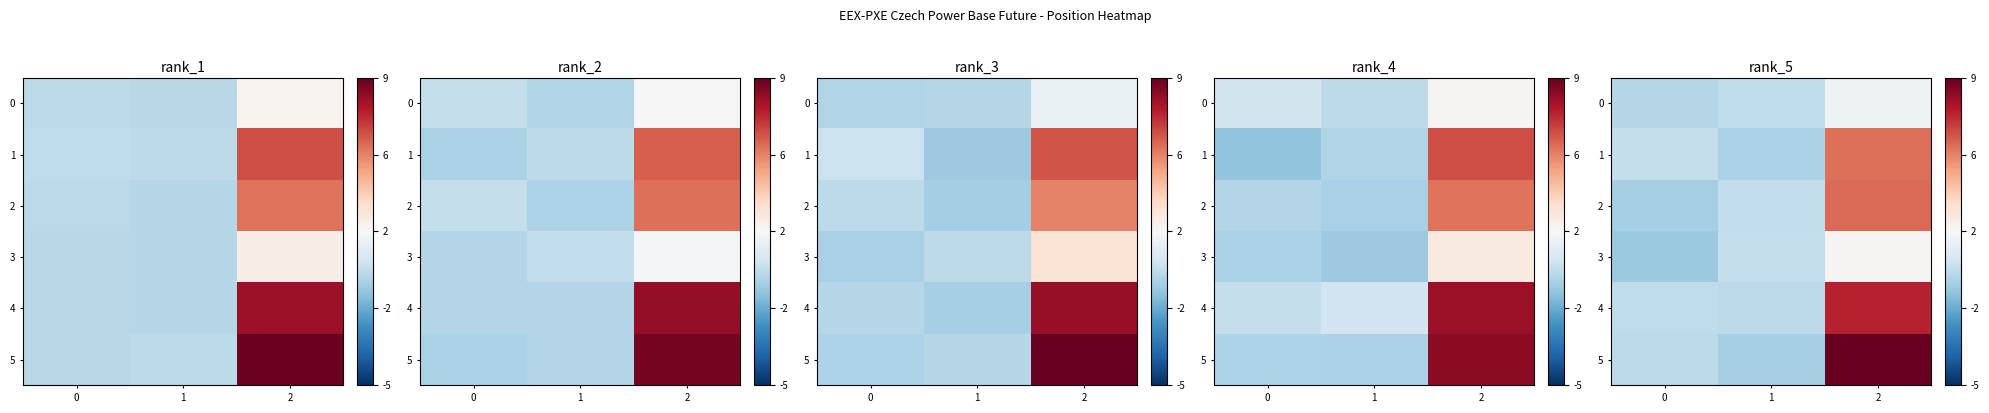

Count the number of categories in the chart.

3